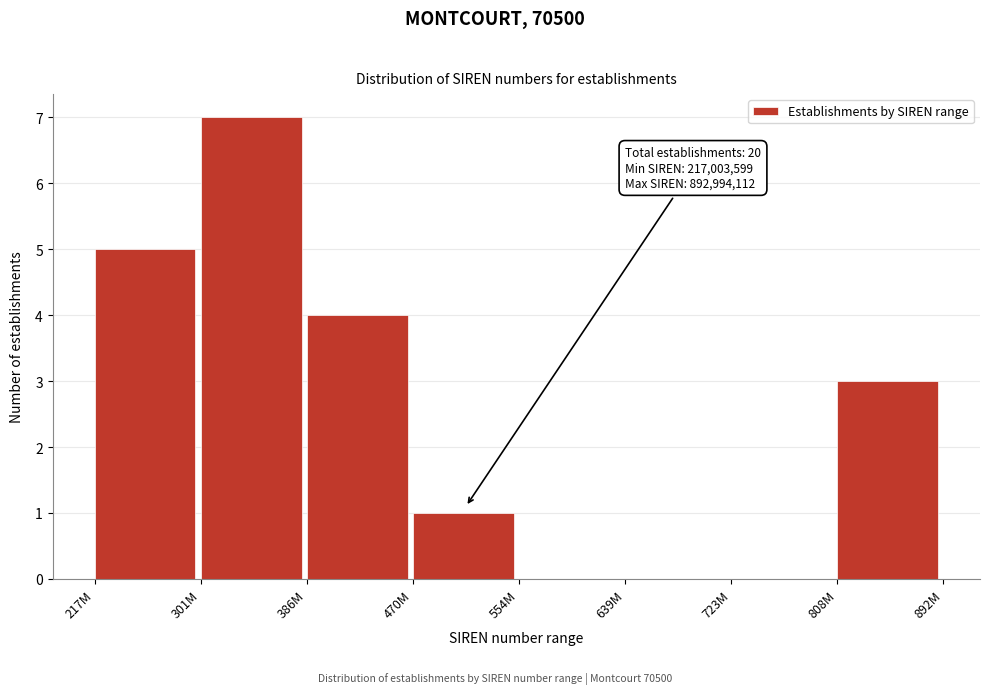

Reading left to right, extract all data points from this chart.

217M=5	301M=7	386M=4	470M=1	554M=0	639M=0	723M=0	808M=3